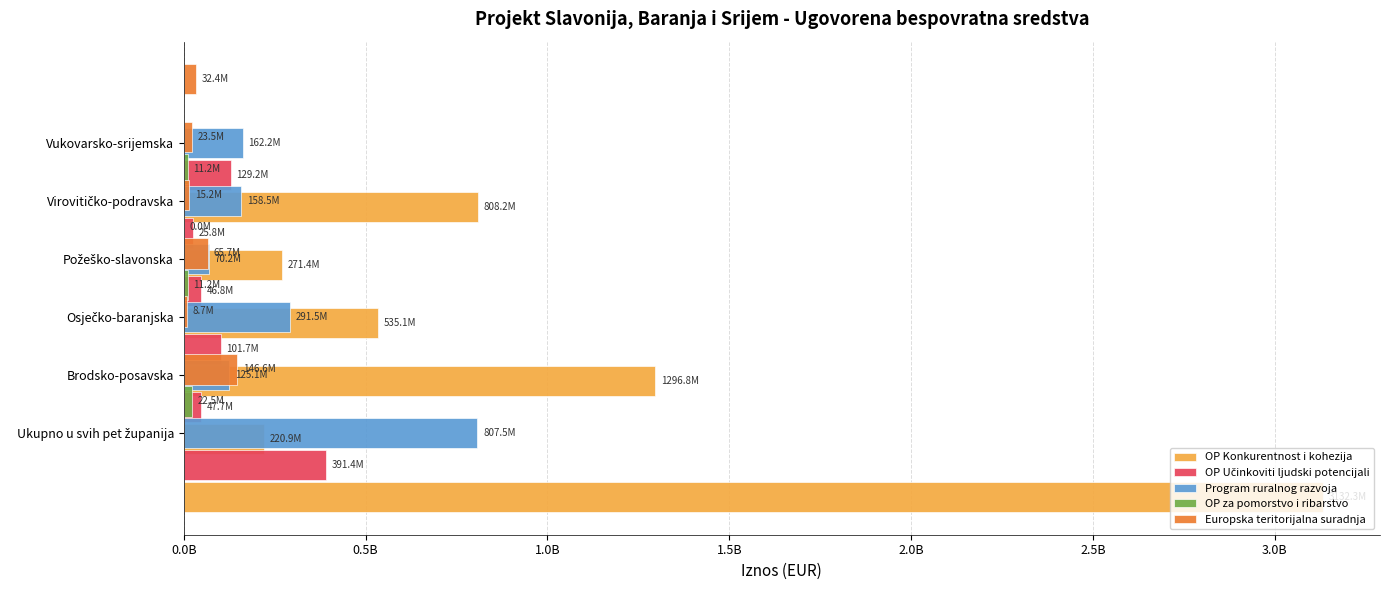

What is the approximate value of OP Učinkoviti ljudski potencijali at Ukupno u svih pet županija?

47656252.6